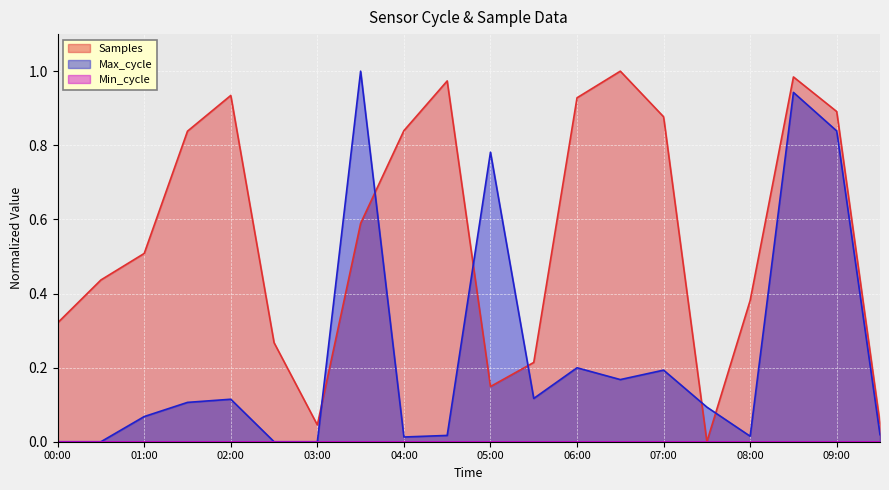

Which label corresponds to the smallest value in the chart?

07:30